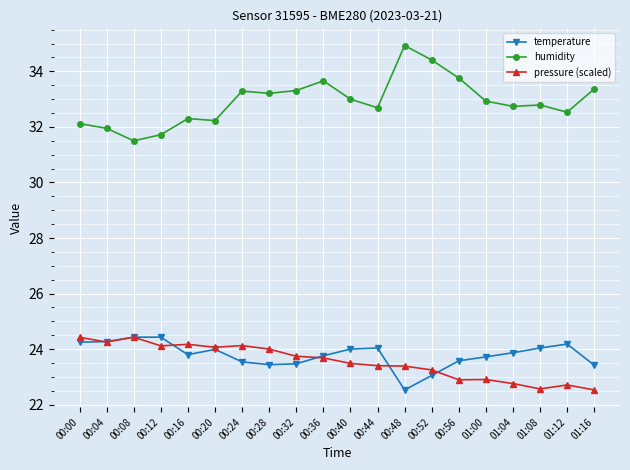

True or false: humidity has a value of 18.8 at 00:20.

False